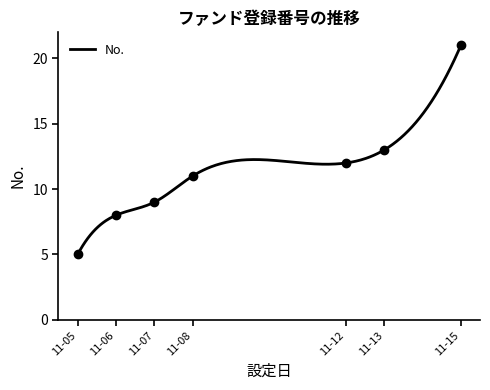

What is the lowest value of the No. series?

5.0